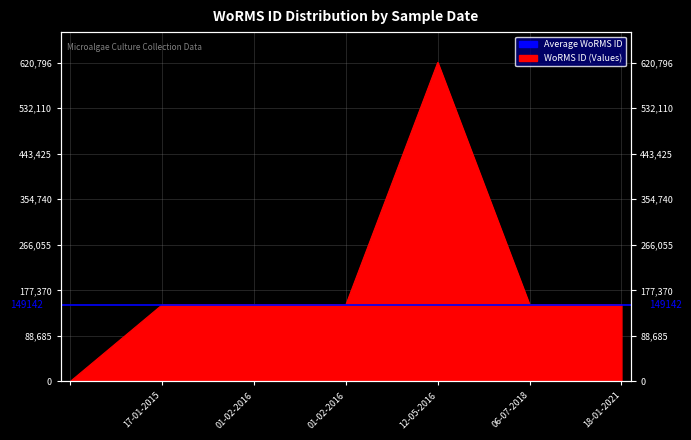

What is the label of the 4th point from the left?

01-02-2016